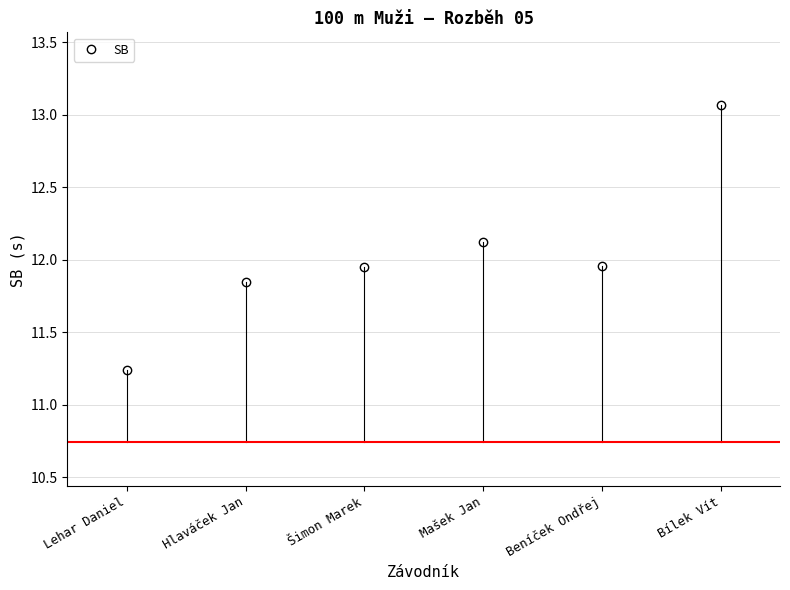

What is the change in value from Lehar Daniel to Hlaváček Jan?

+0.6